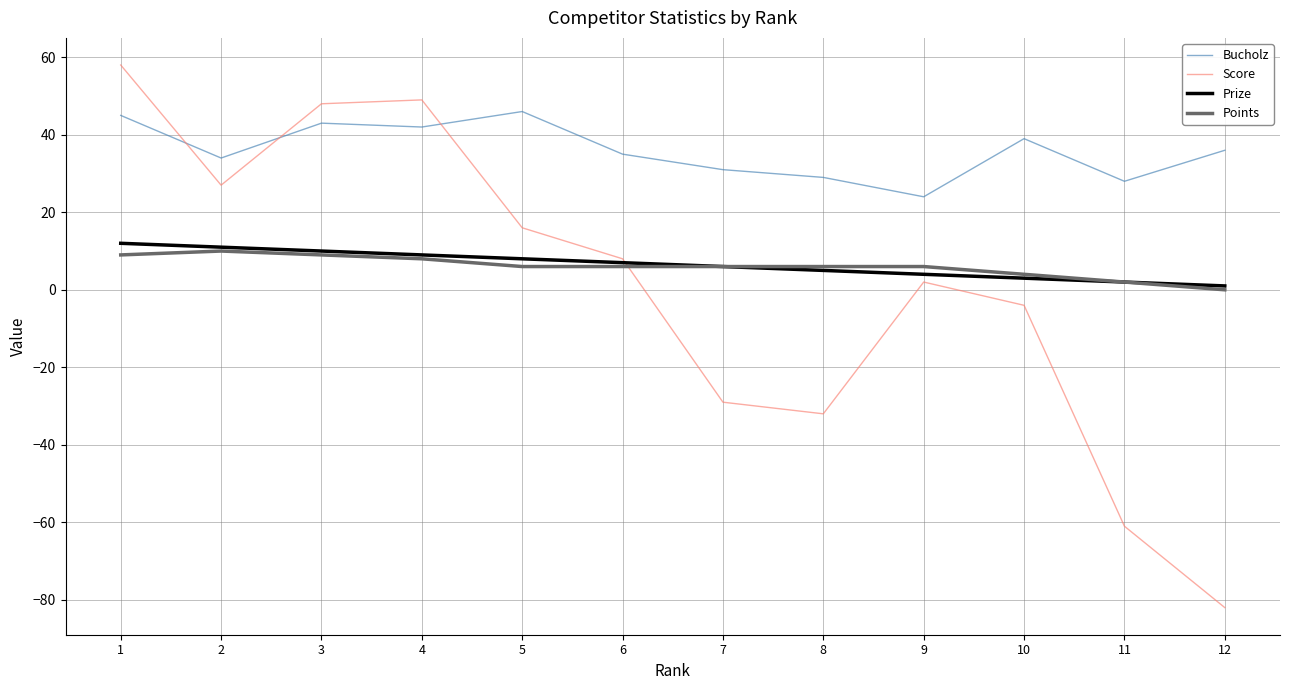

What is the highest value of the Score series?

58